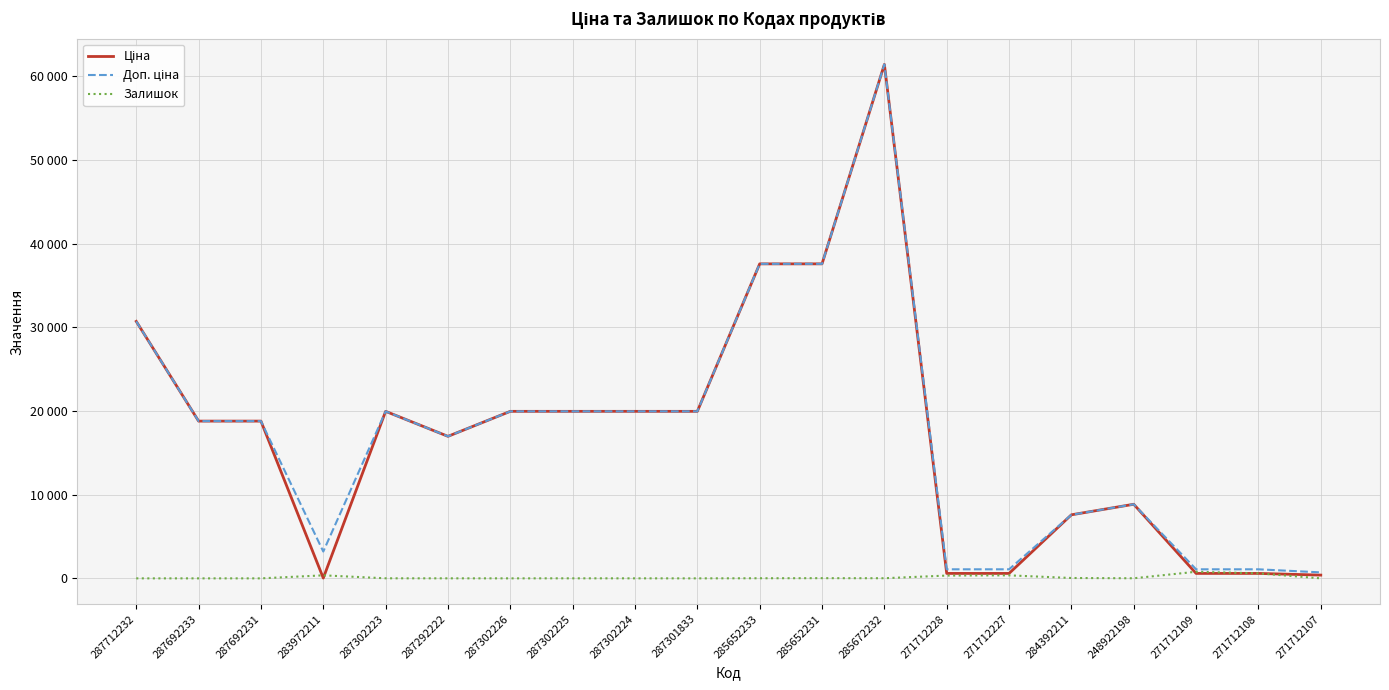

Which series changed the most between 283972211 and 287302226?

Ціна